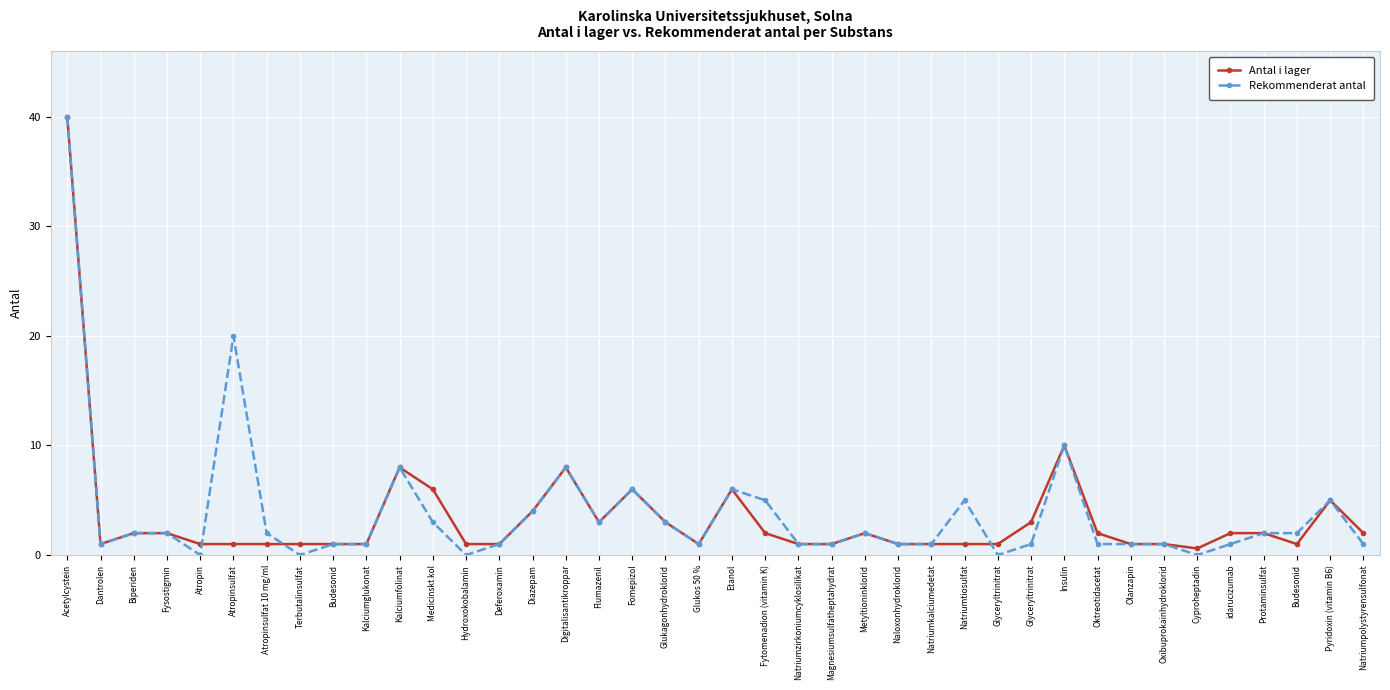

What is the maximum value for Rekommenderat antal?

40.0